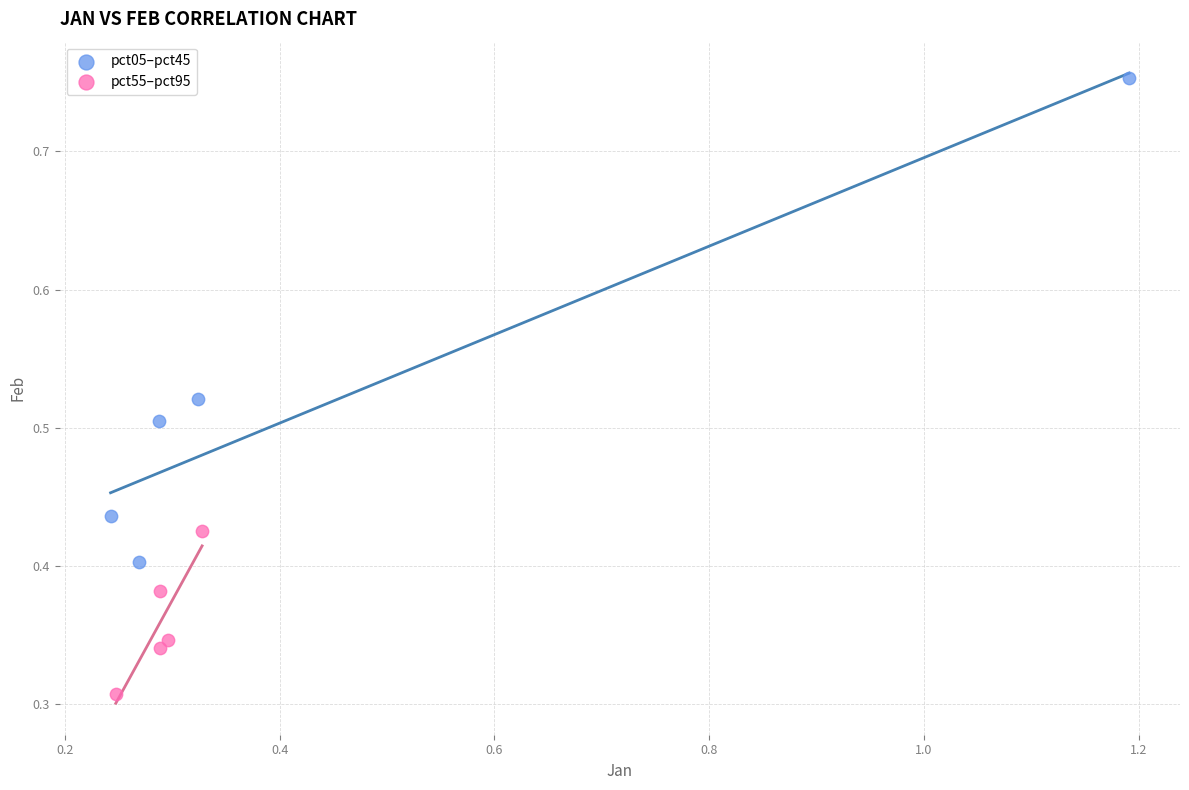

Which series has the widest spread of Y values?

pct05–pct45